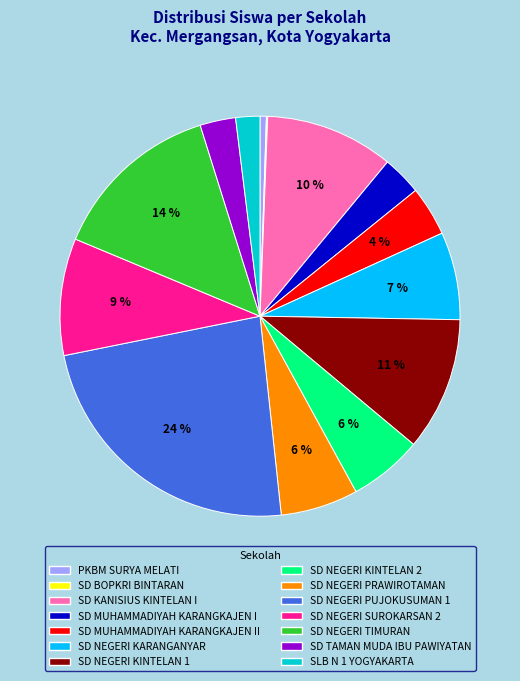

To the nearest percent, what is the difference between the SD KANISIUS KINTELAN I and SD NEGERI KINTELAN 2 slice percentages?

4%